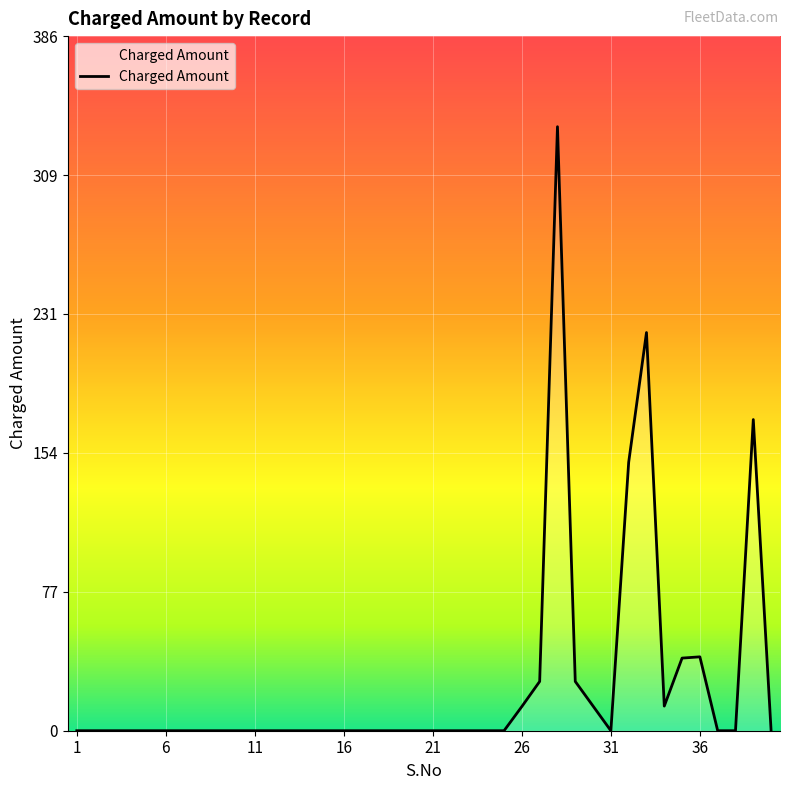

What is the difference between the maximum and minimum values?

335.4